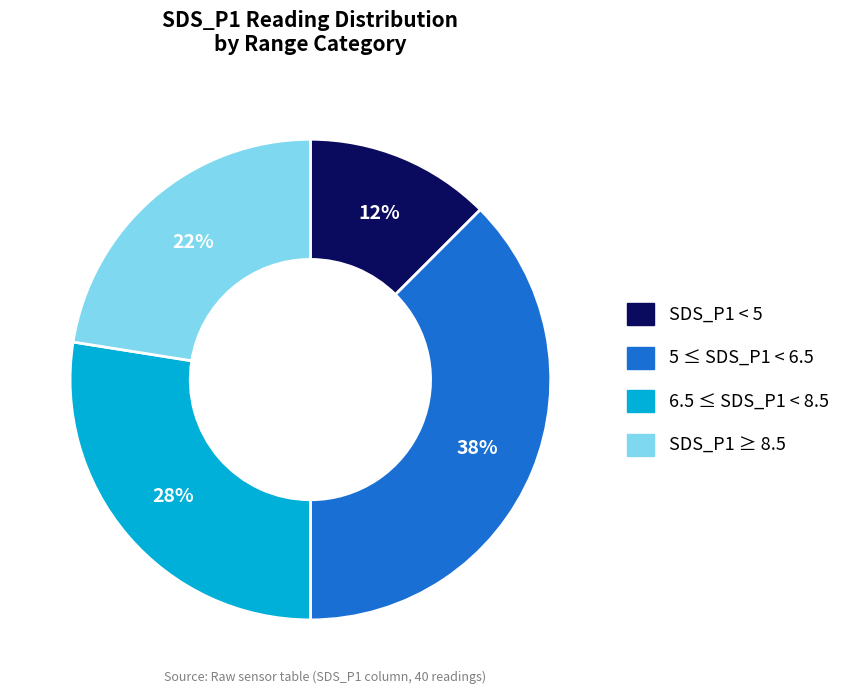

To the nearest percent, what is the average slice percentage?

25%